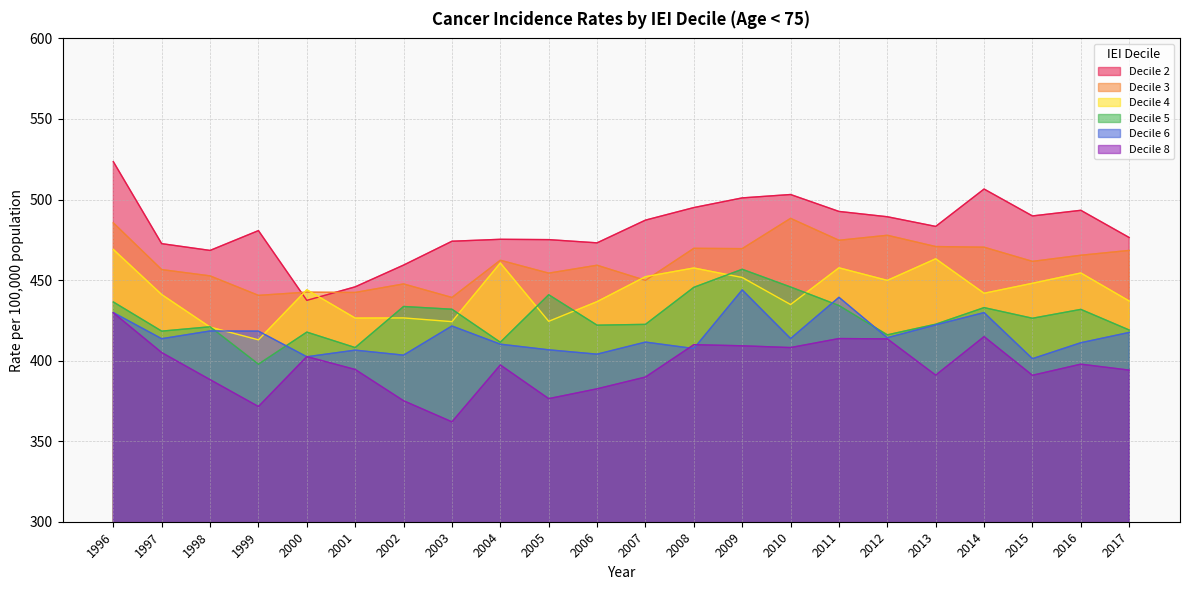

What is the maximum value for Decile 8?

429.7